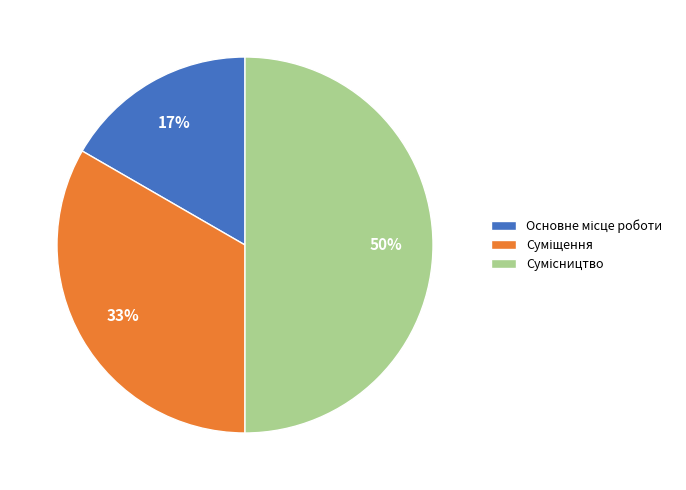

To the nearest percent, what is the difference between the largest and smallest slice percentages?

33%